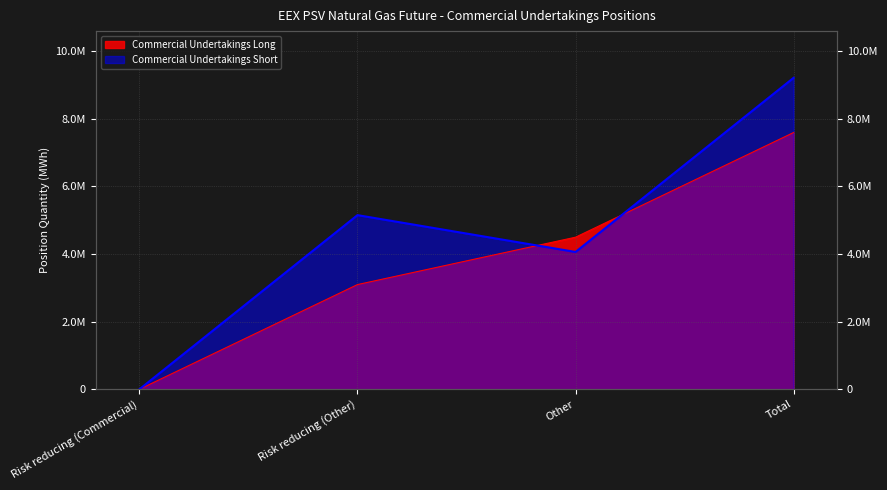

True or false: Commercial Undertakings Short has a value of 5152104 at Risk reducing (Other).

True